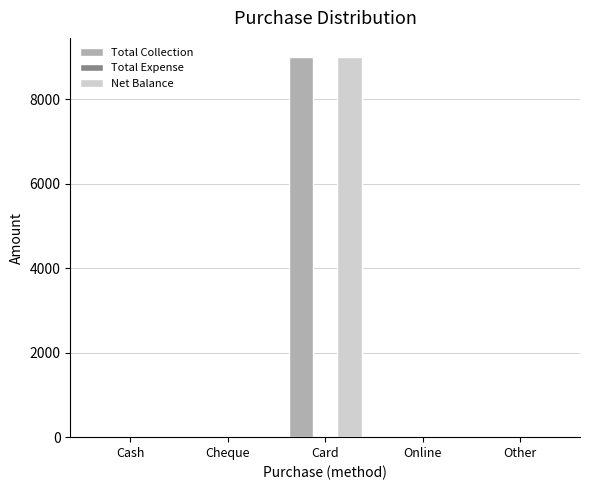

What is the sum of all Total Collection values?

9000